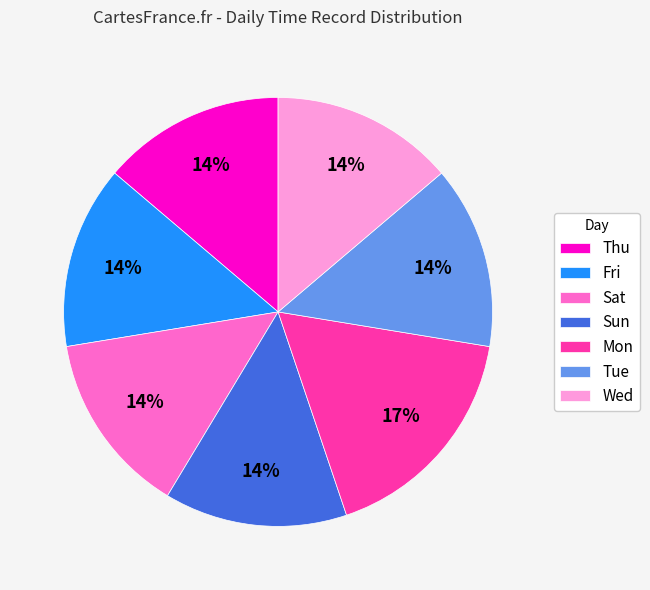

To the nearest percent, what percentage of the pie is Thu?

14%